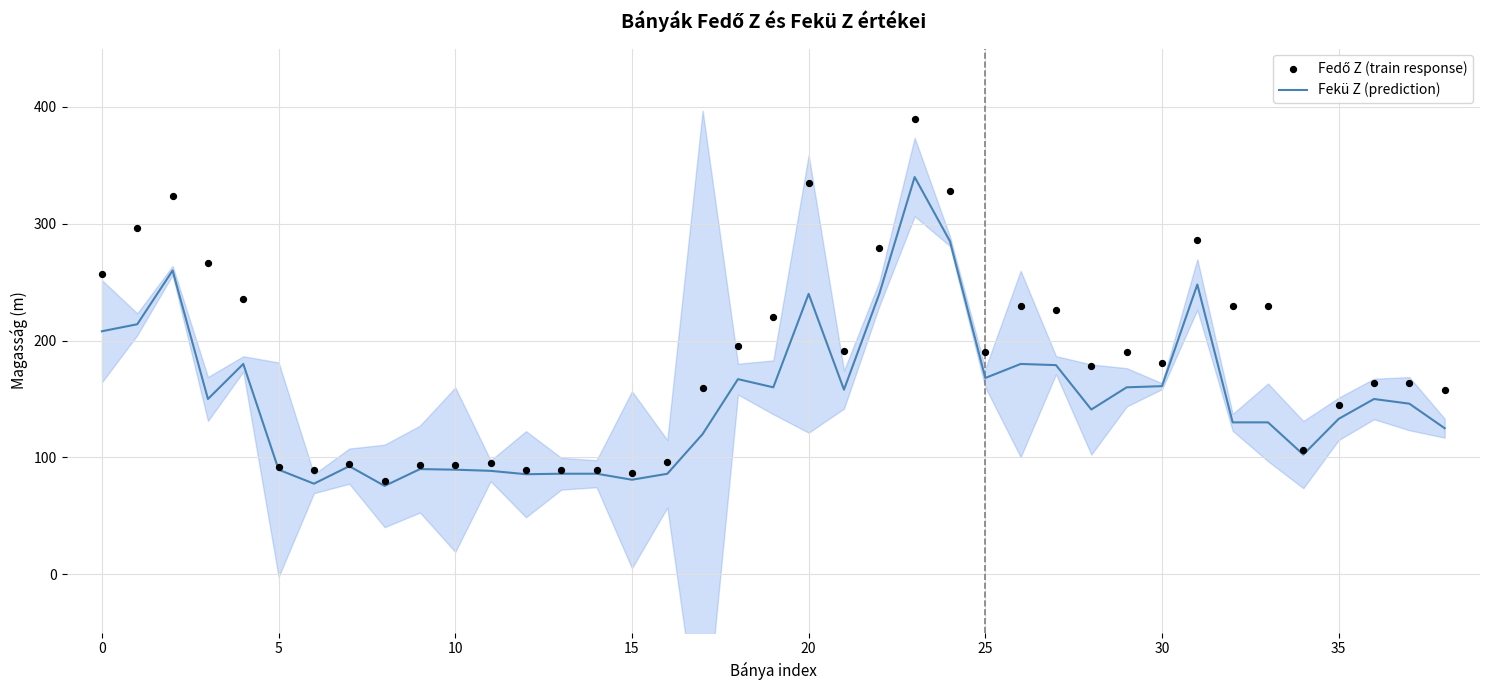

Which series contains the highest Y value?

Fedő Z (train response)